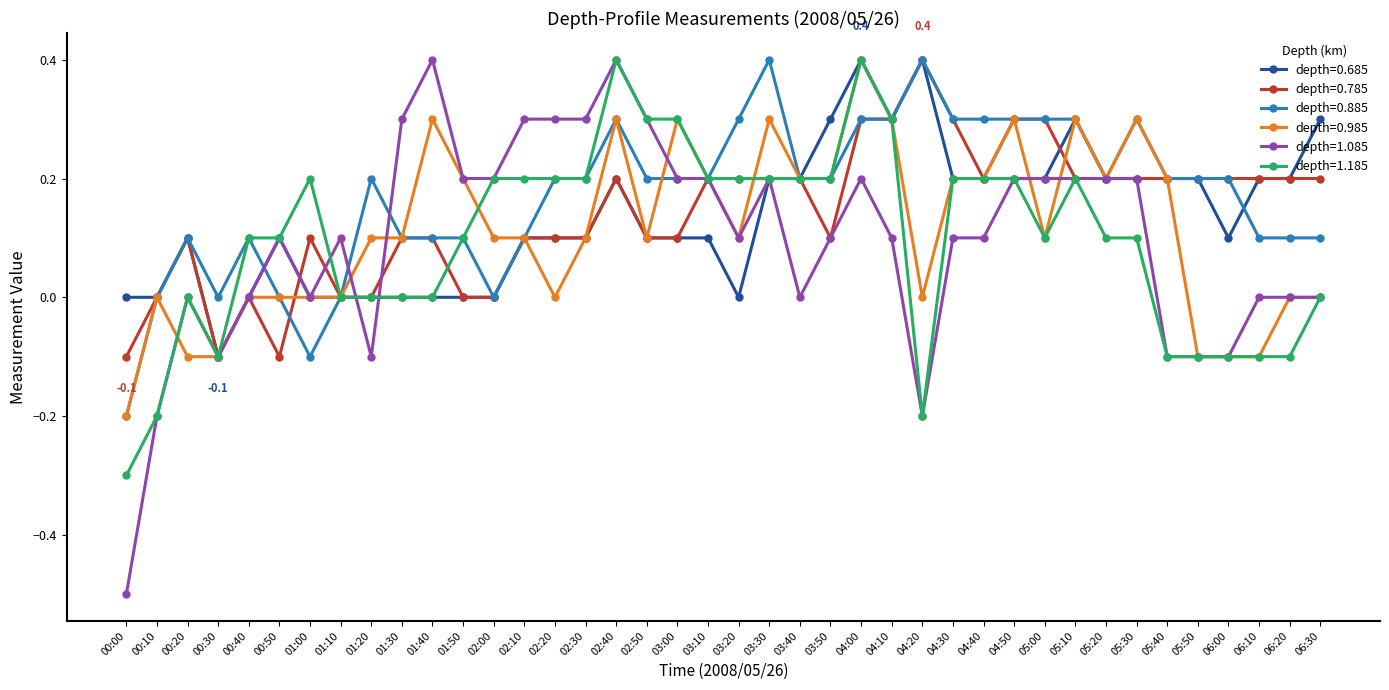

What is the spread (max minus min) of values at 01:10?

0.1